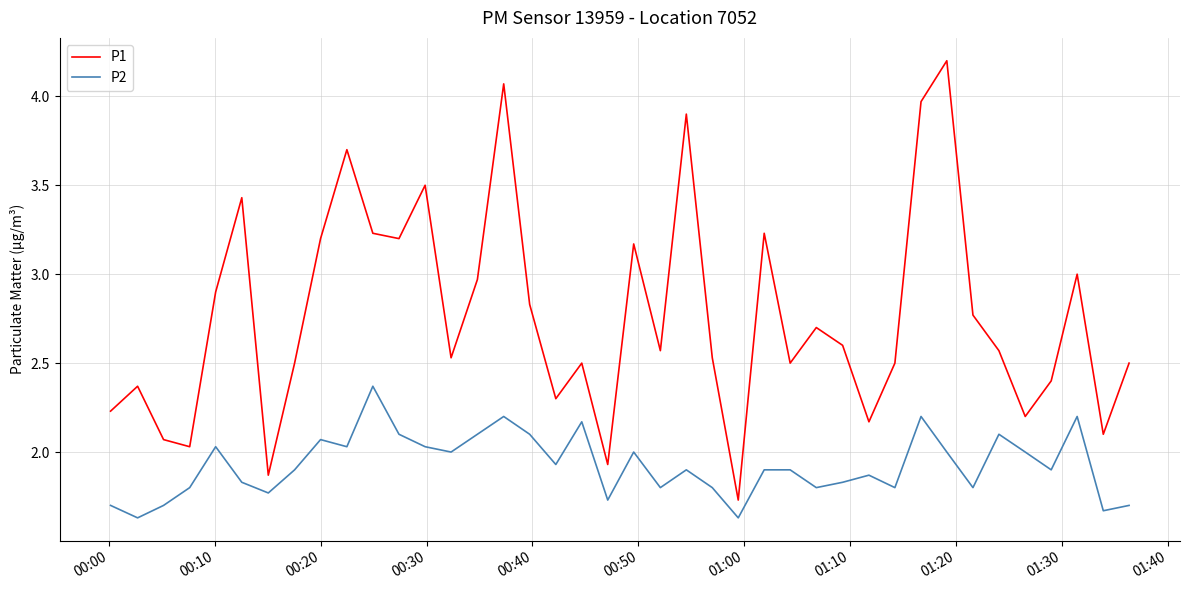

Rank the series by their average value, from highest to lowest.

P1, P2